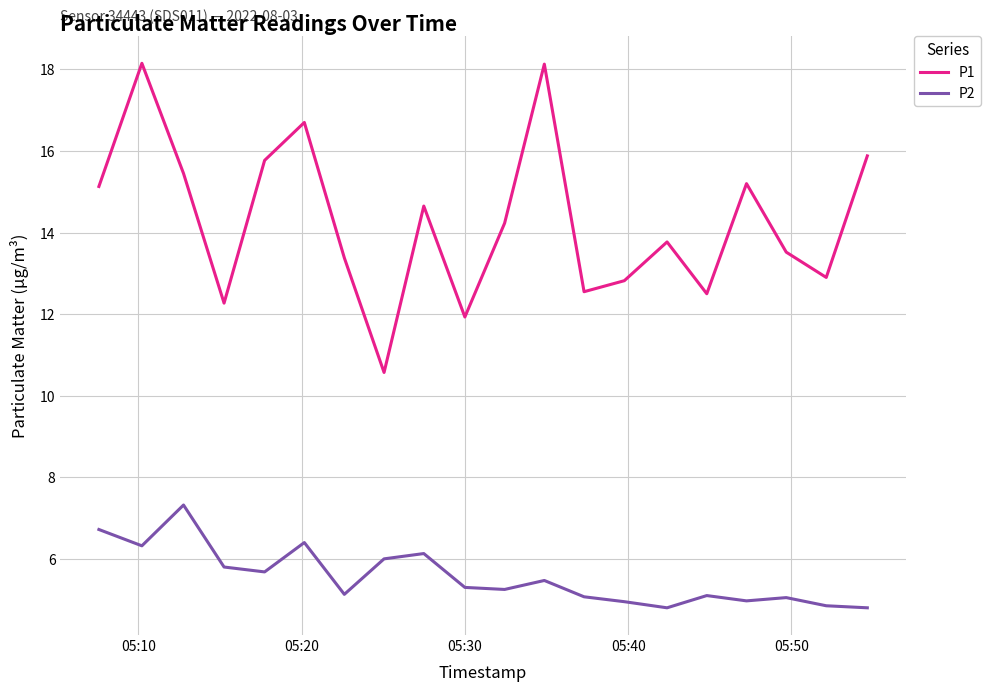

Which series has the largest range (max minus min)?

P1